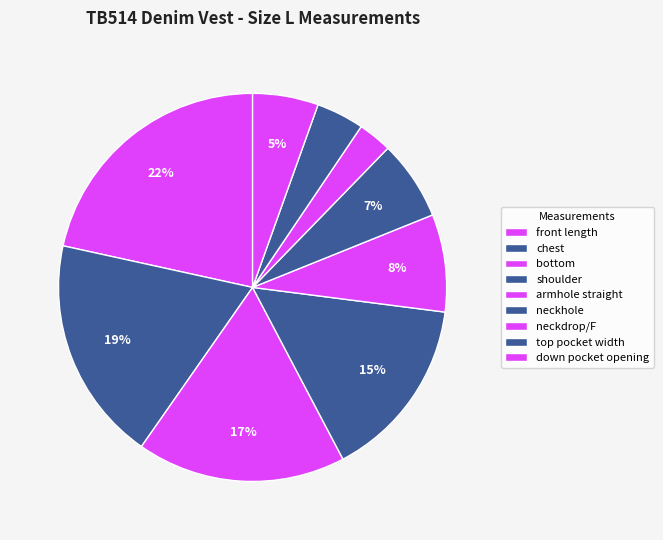

How many segments does this pie chart have?

9